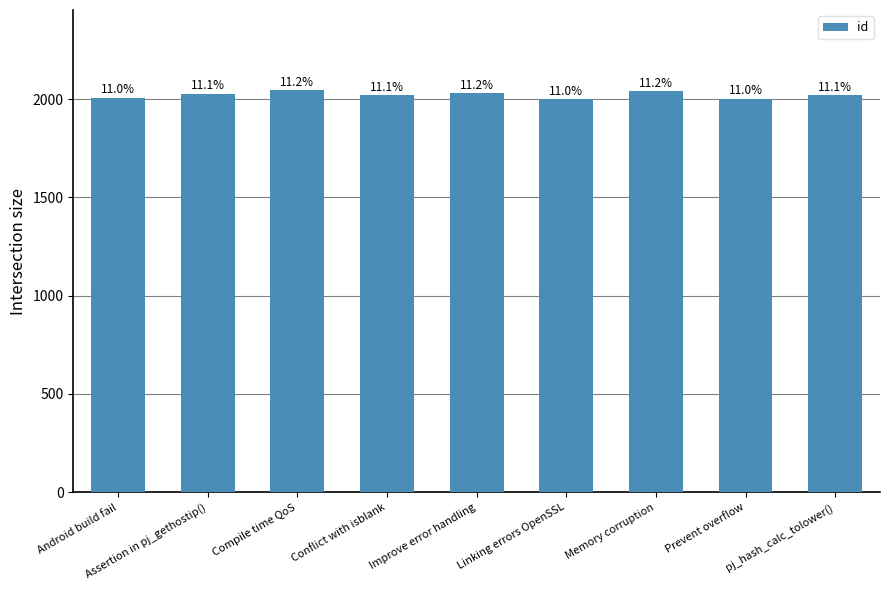

Are the bars horizontal?

No